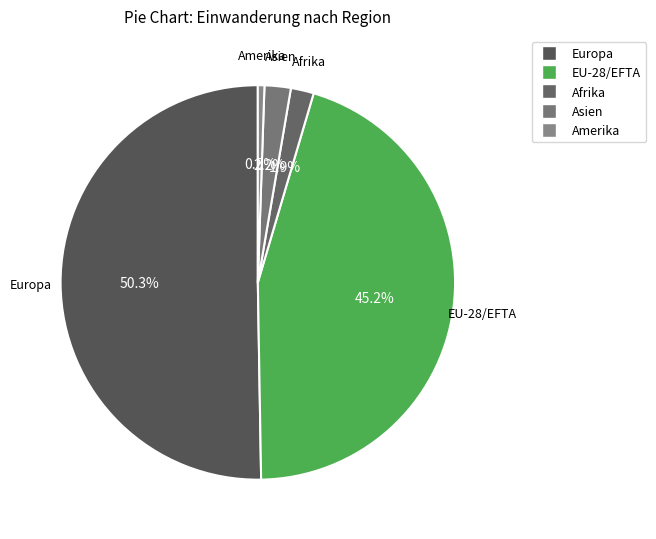

Which slice is the largest?

Europa